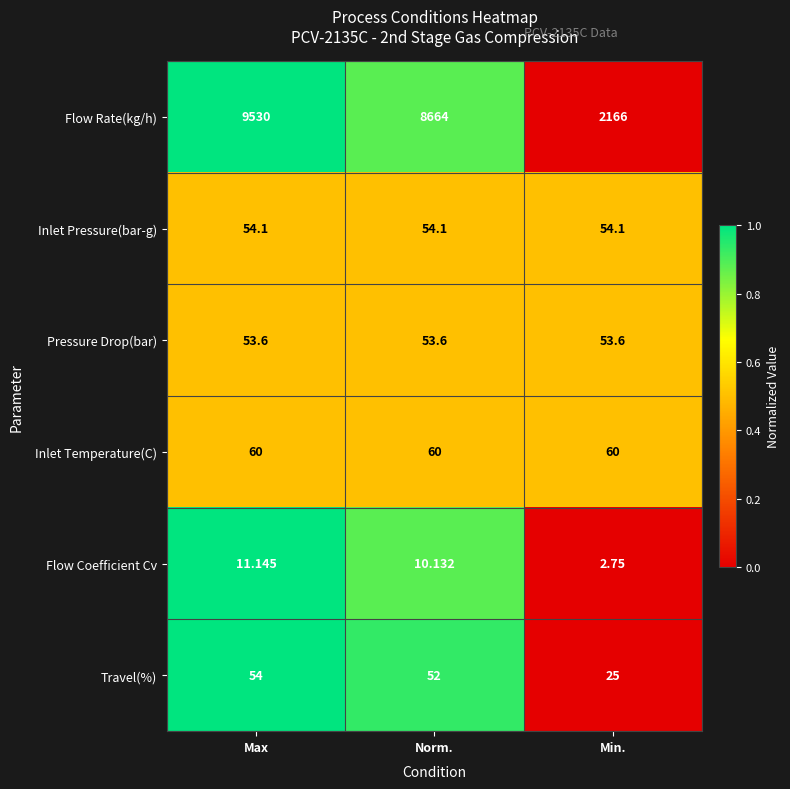

List the series in order of their peak value, lowest first.

Flow Coefficient Cv, Pressure Drop(bar), Travel(%), Inlet Pressure(bar-g), Inlet Temperature(C), Flow Rate(kg/h)